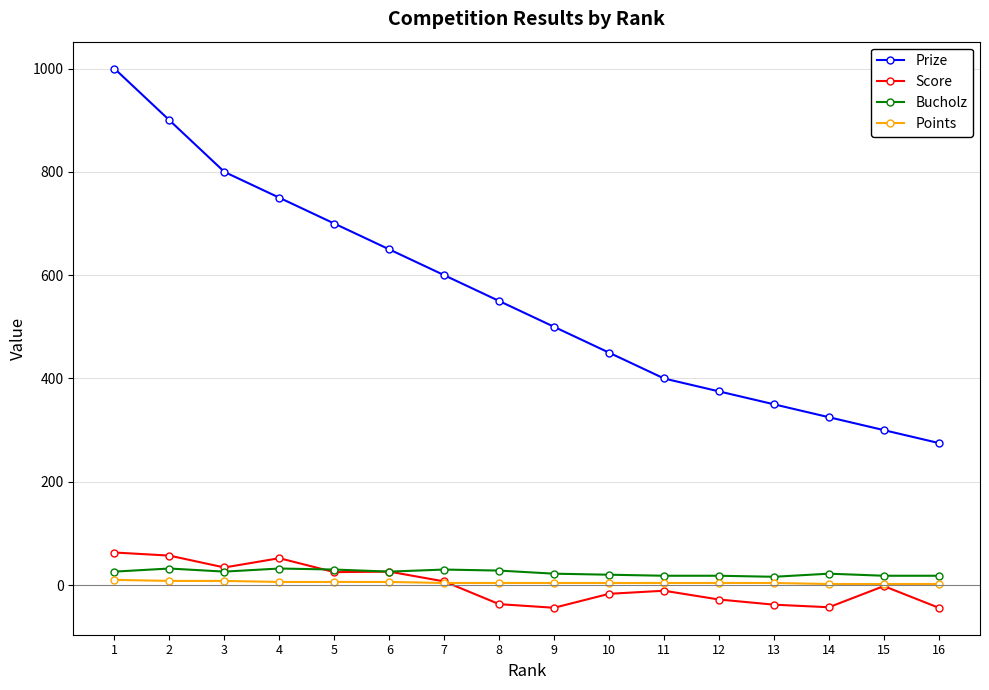

Between 2 and 5, which series saw the biggest shift?

Prize